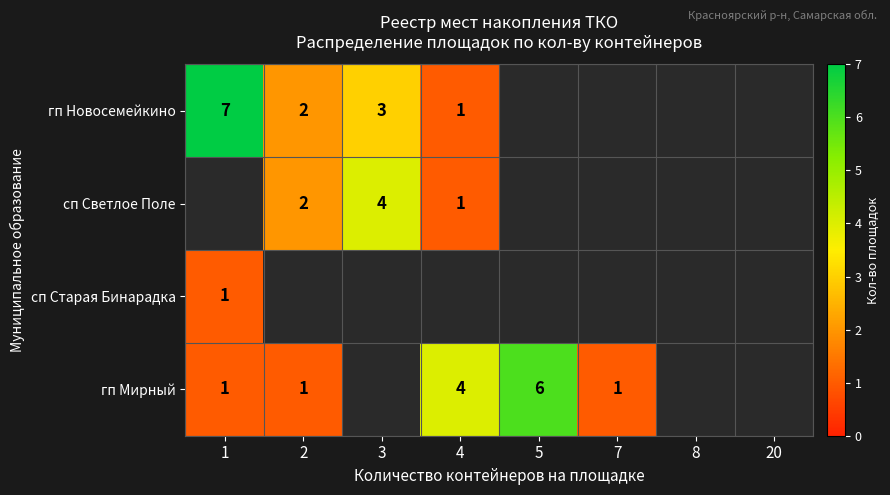

The гп Мирный series shows 6 at 5. True or false?

True